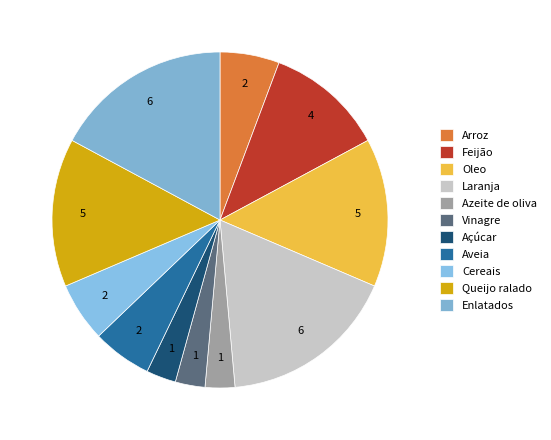

Which has a higher value, Enlatados or Feijão?

Enlatados